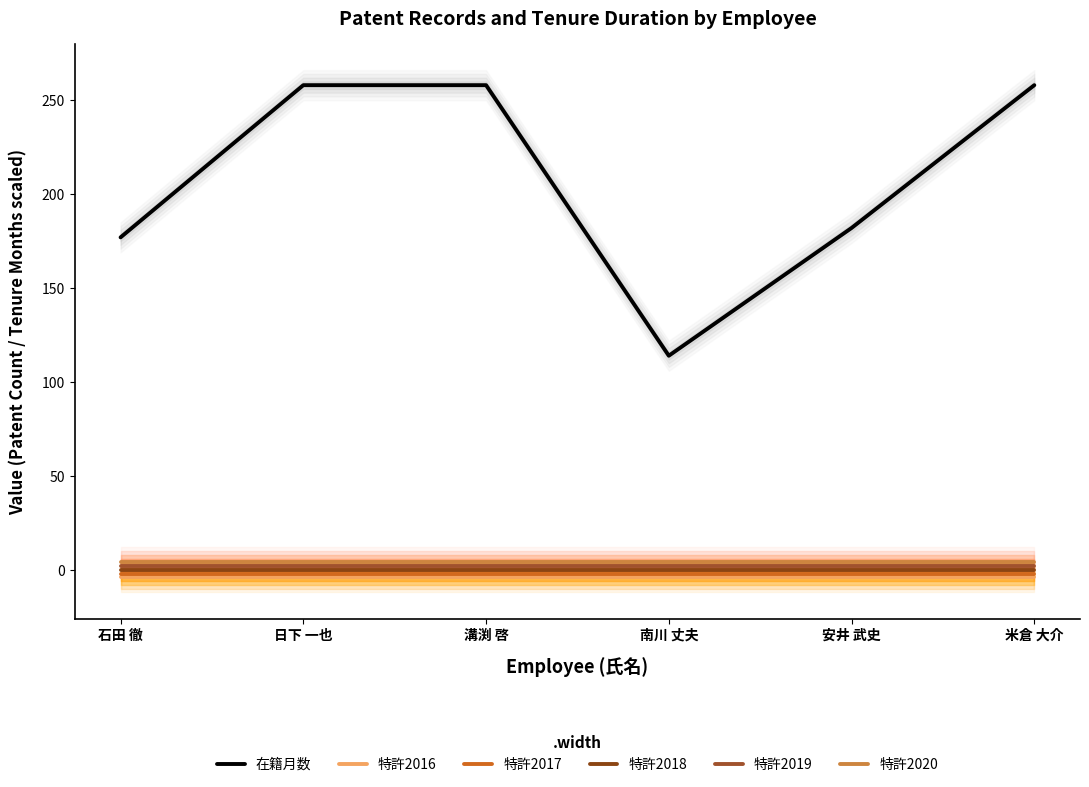

True or false: 在籍月数 and 特許2019 intersect in this chart.

False